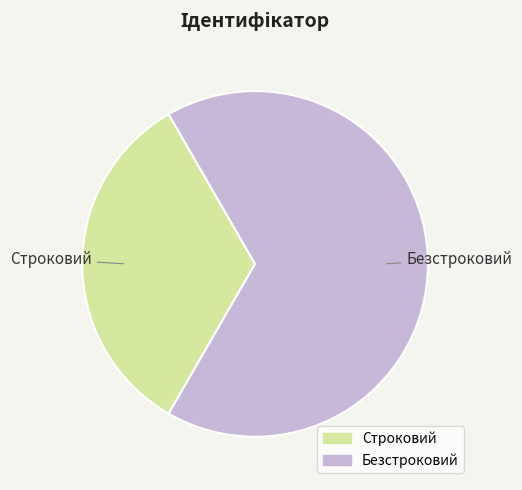

Combined, do Строковий and Безстроковий account for over 50%?

Yes